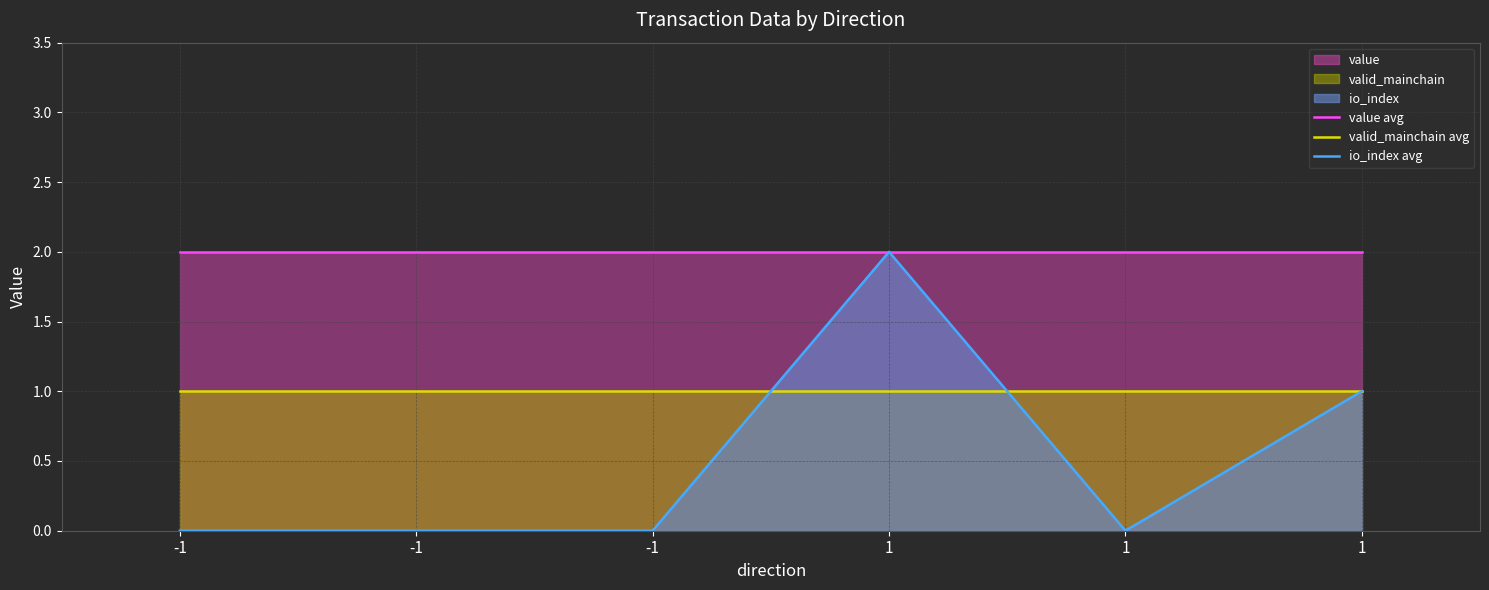

True or false: valid_mainchain avg and value avg intersect in this chart.

False